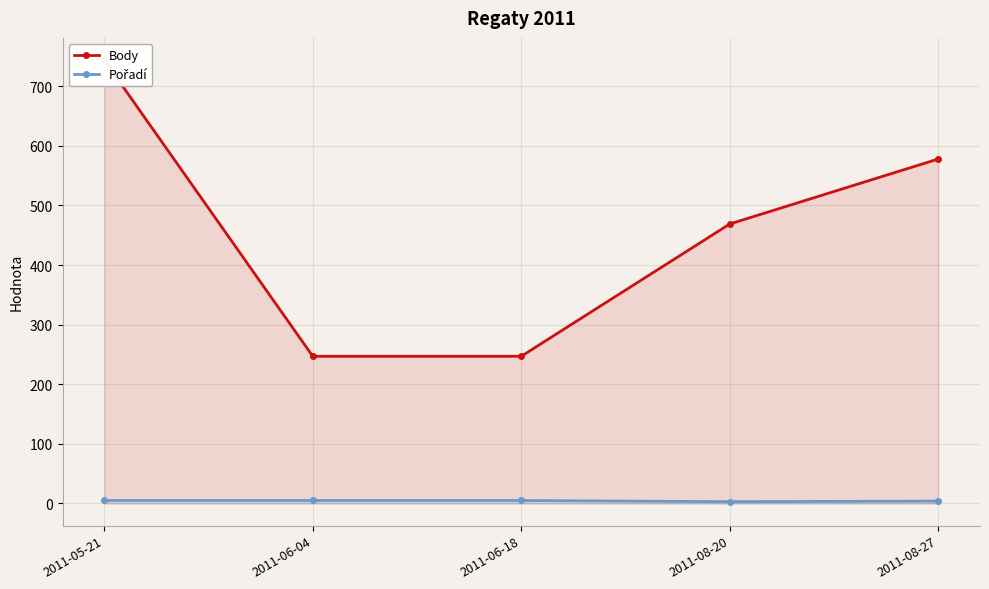

What are all the series names shown in the legend?

Body, Pořadí